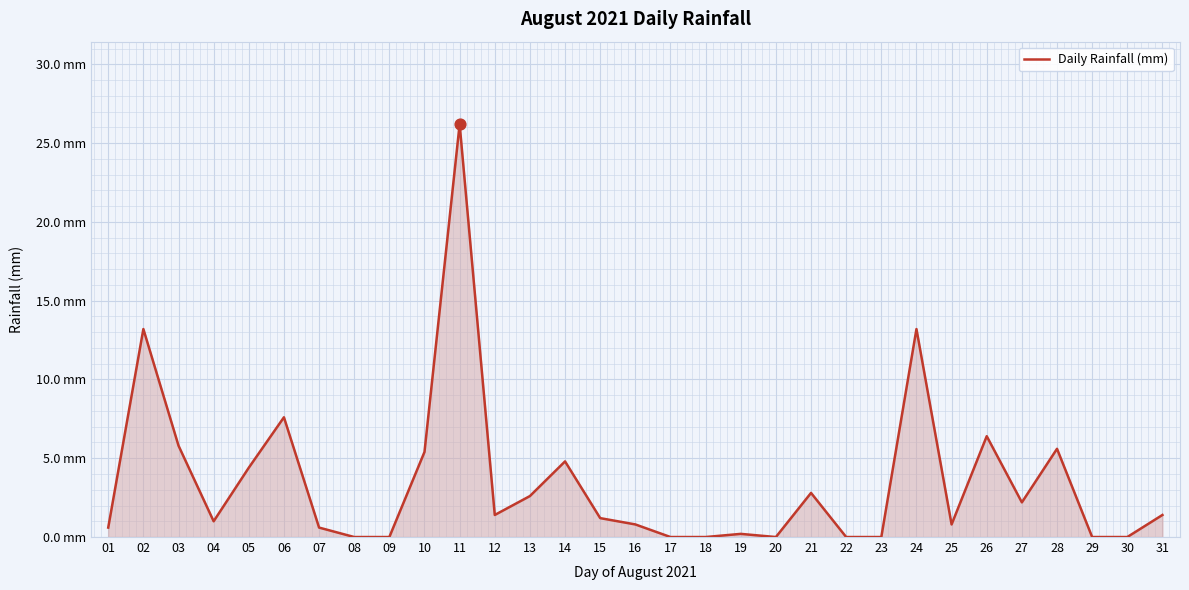

Between 06 and 04, which is larger?

06